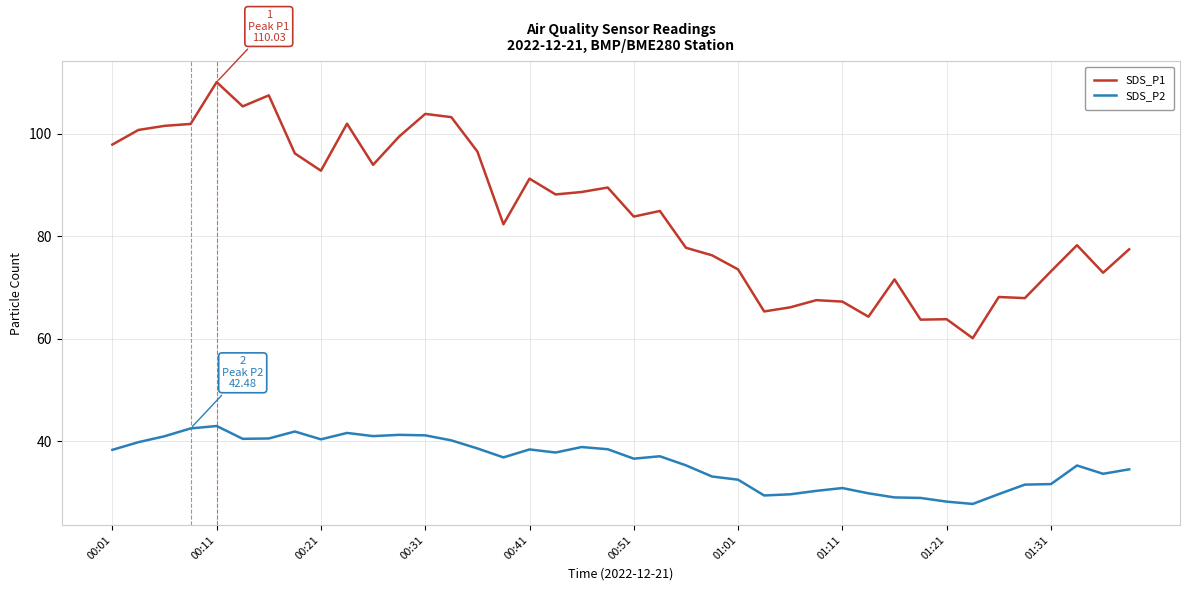

Which series has the largest total across all categories?

SDS_P1